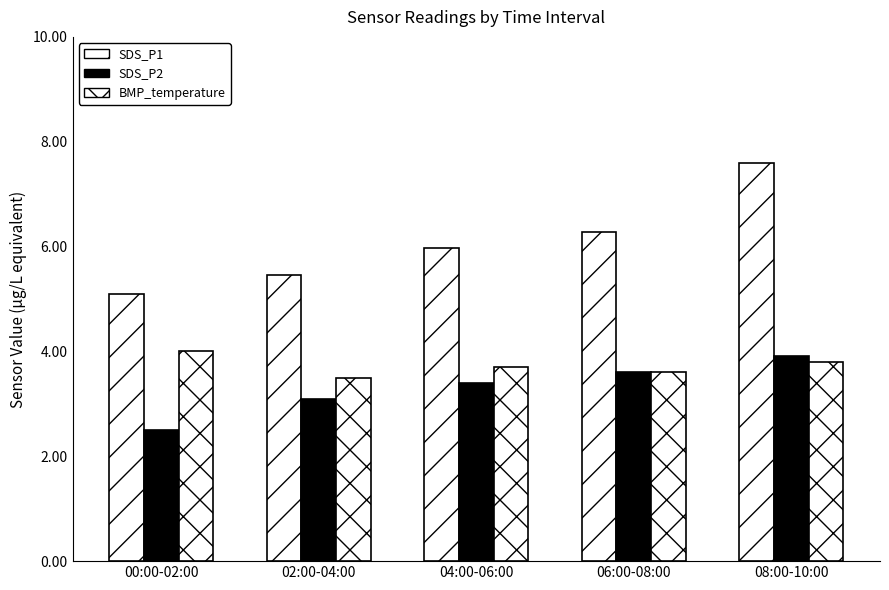

Count the number of categories in the chart.

5